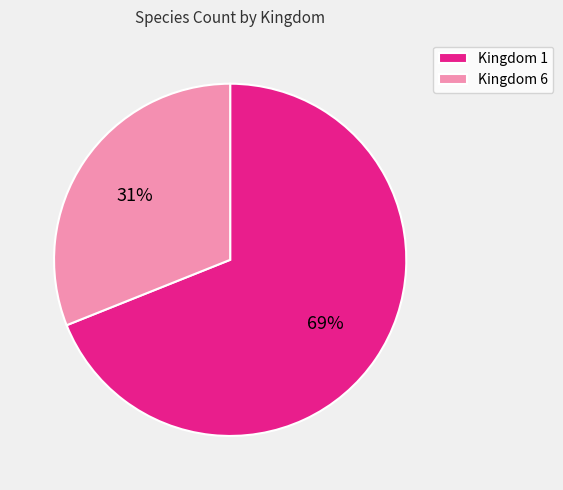

What is the majority slice?

Kingdom 1